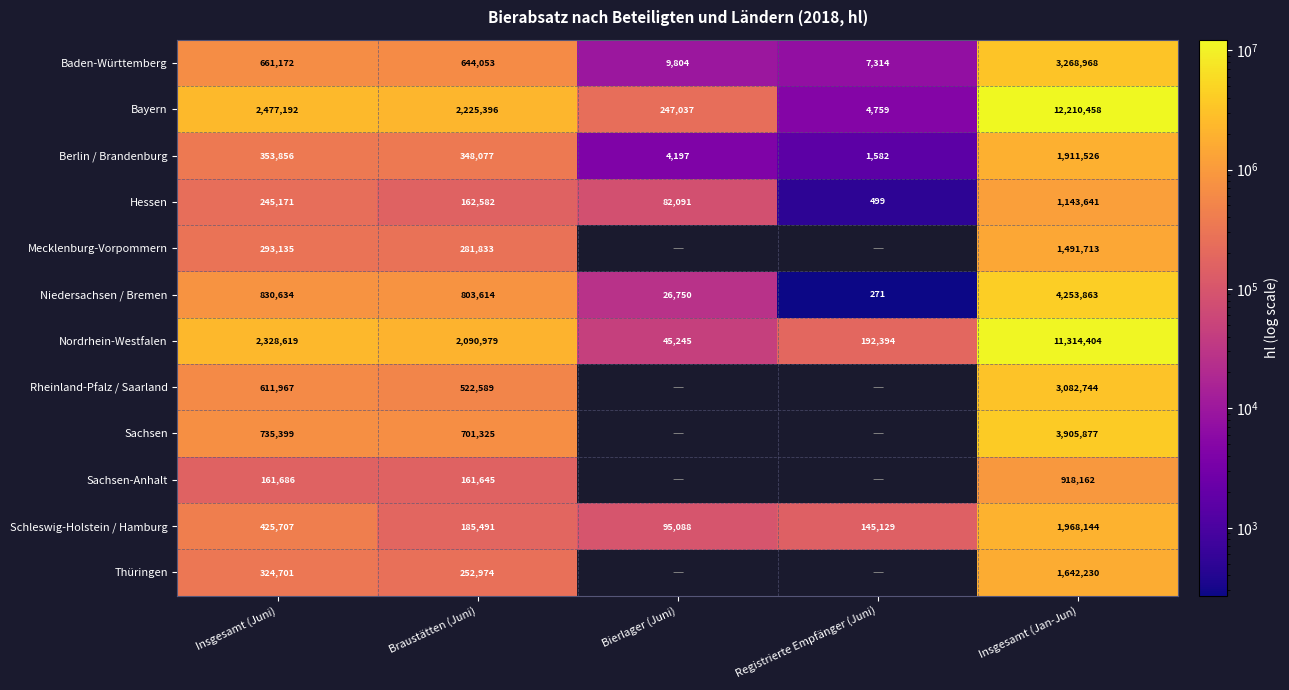

At which label does Baden-Württemberg first exceed 644053?

Insgesamt (Juni)